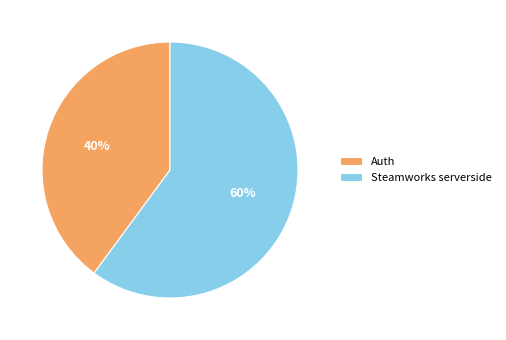

Count the number of slices in the pie.

2